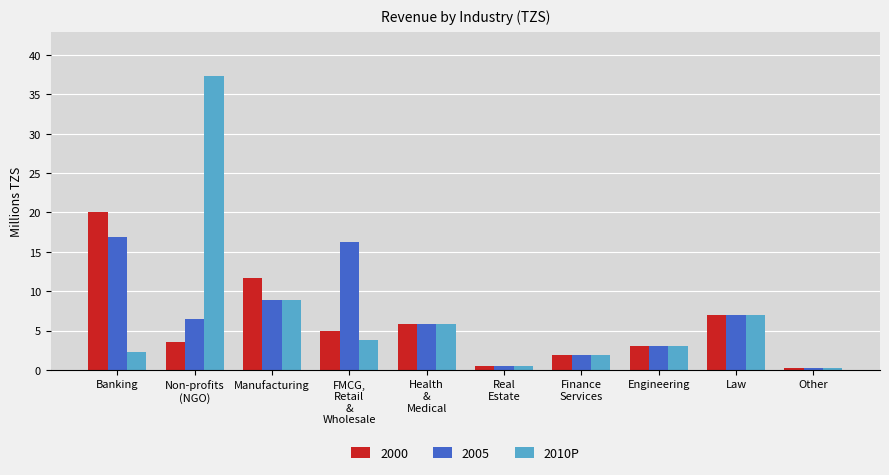

The 2005 series shows 16.9 at Banking. True or false?

True